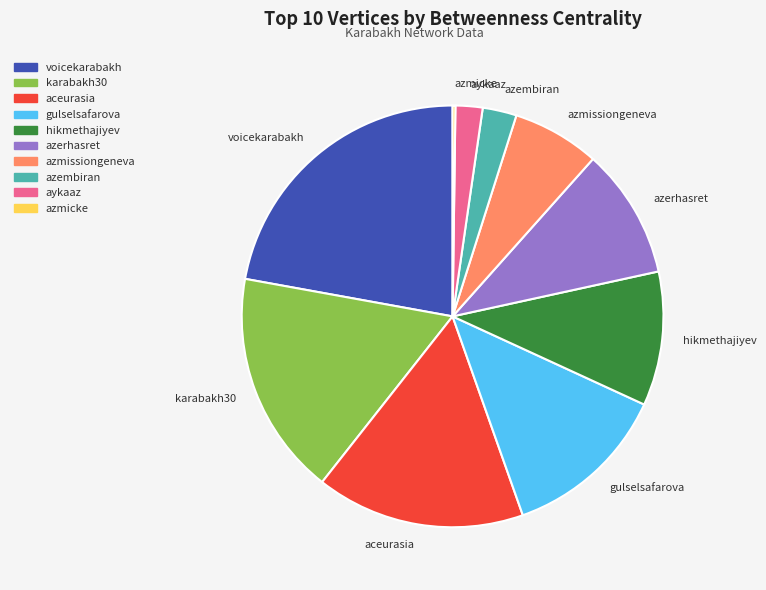

Which has a higher value, aykaaz or hikmethajiyev?

hikmethajiyev